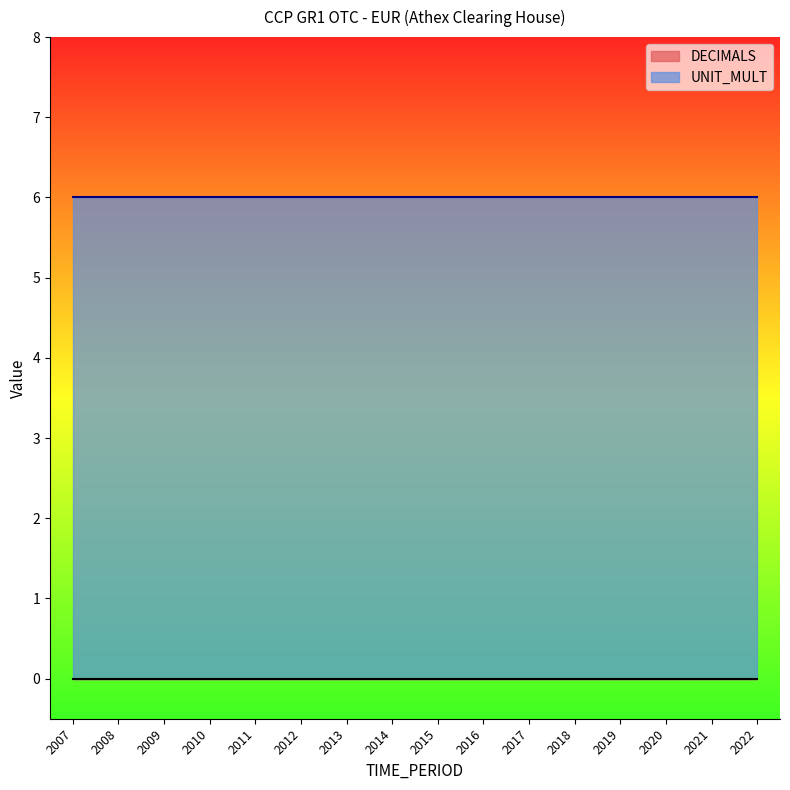

Where is UNIT_MULT nearest to the value 6?

2007